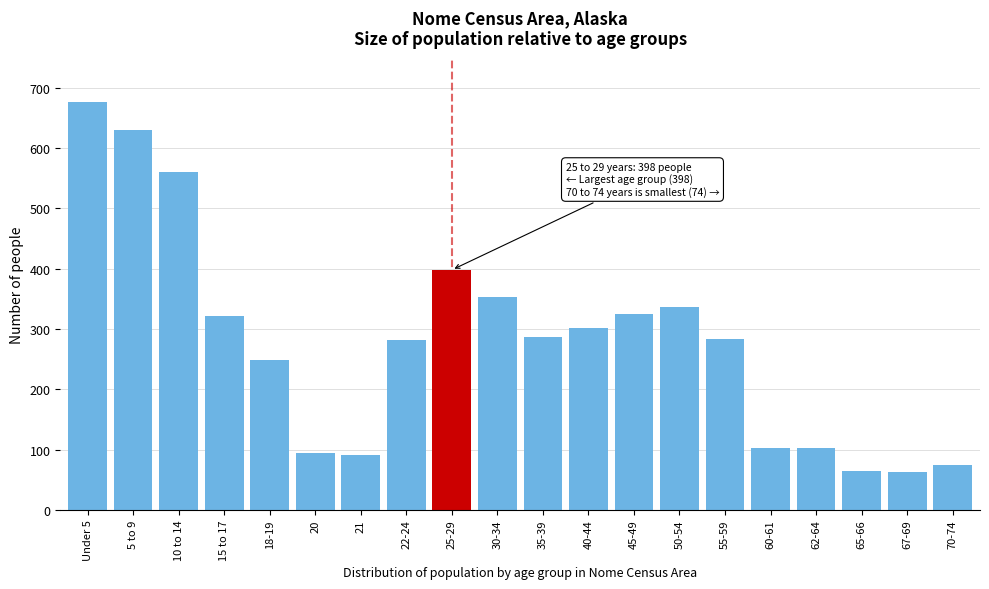

What is the value of the 20th bar from the left?

74